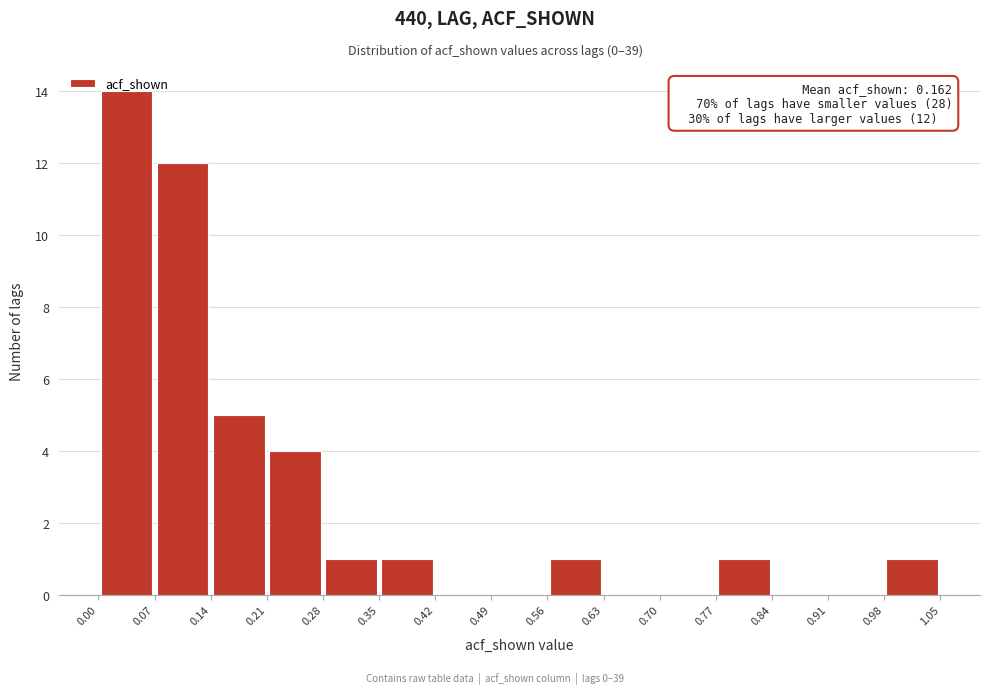

Over which range of the x-axis is the bar tallest?

0.00 to 0.07